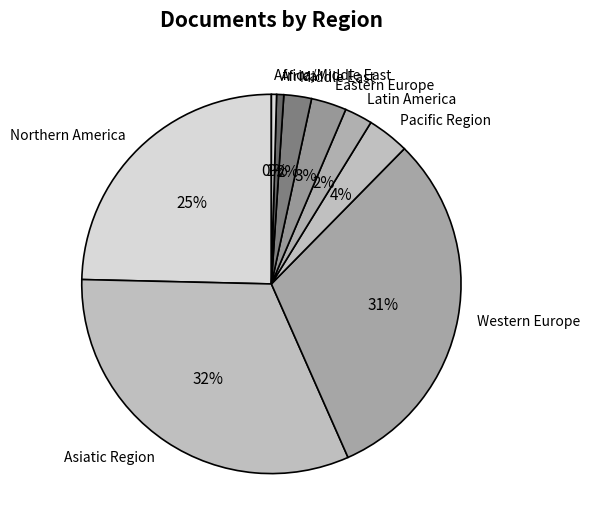

What is the largest slice in the pie chart?

Asiatic Region